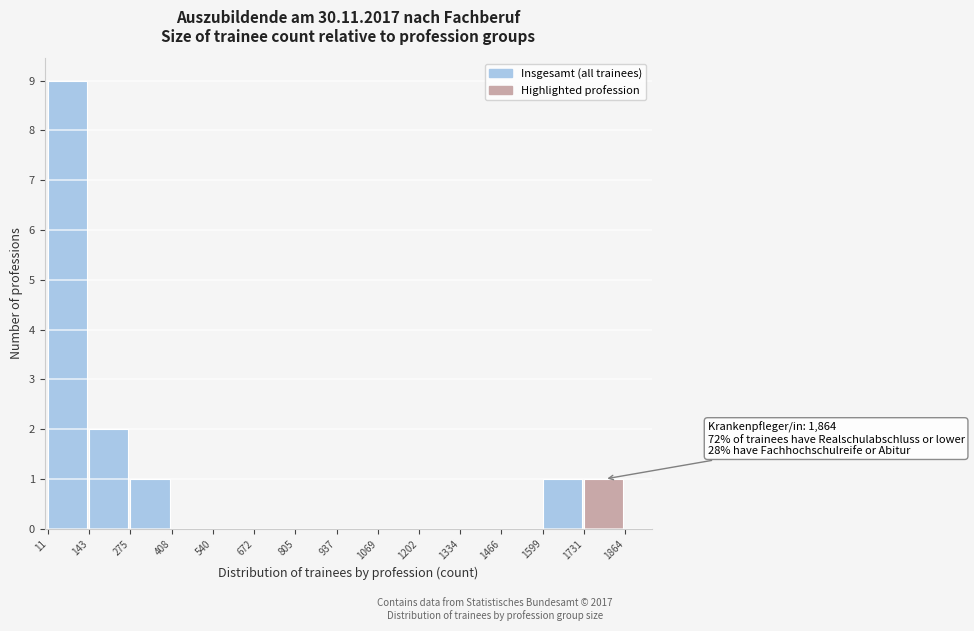

Which range on the x-axis has the tallest bar?

11 to 143